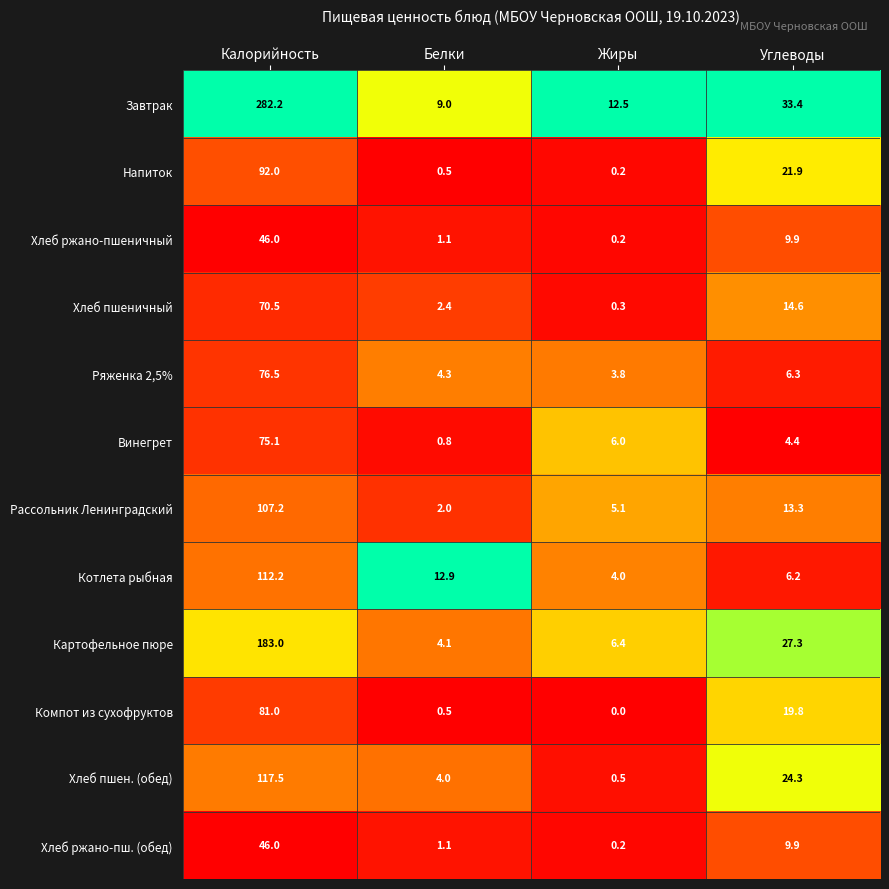

What is the difference between the maximum and minimum values in the Ряженка 2,5% series?

72.7